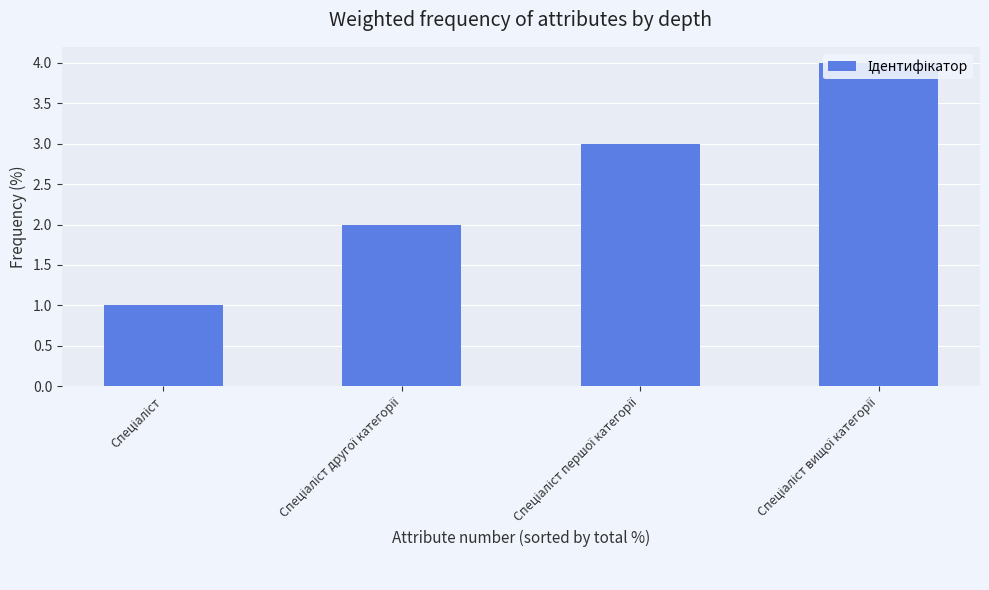

Reading right to left, extract all data points from this chart.

Спеціаліст вищої категорії=4	Спеціаліст першої категорії=3	Спеціаліст другої категорії=2	Спеціаліст=1